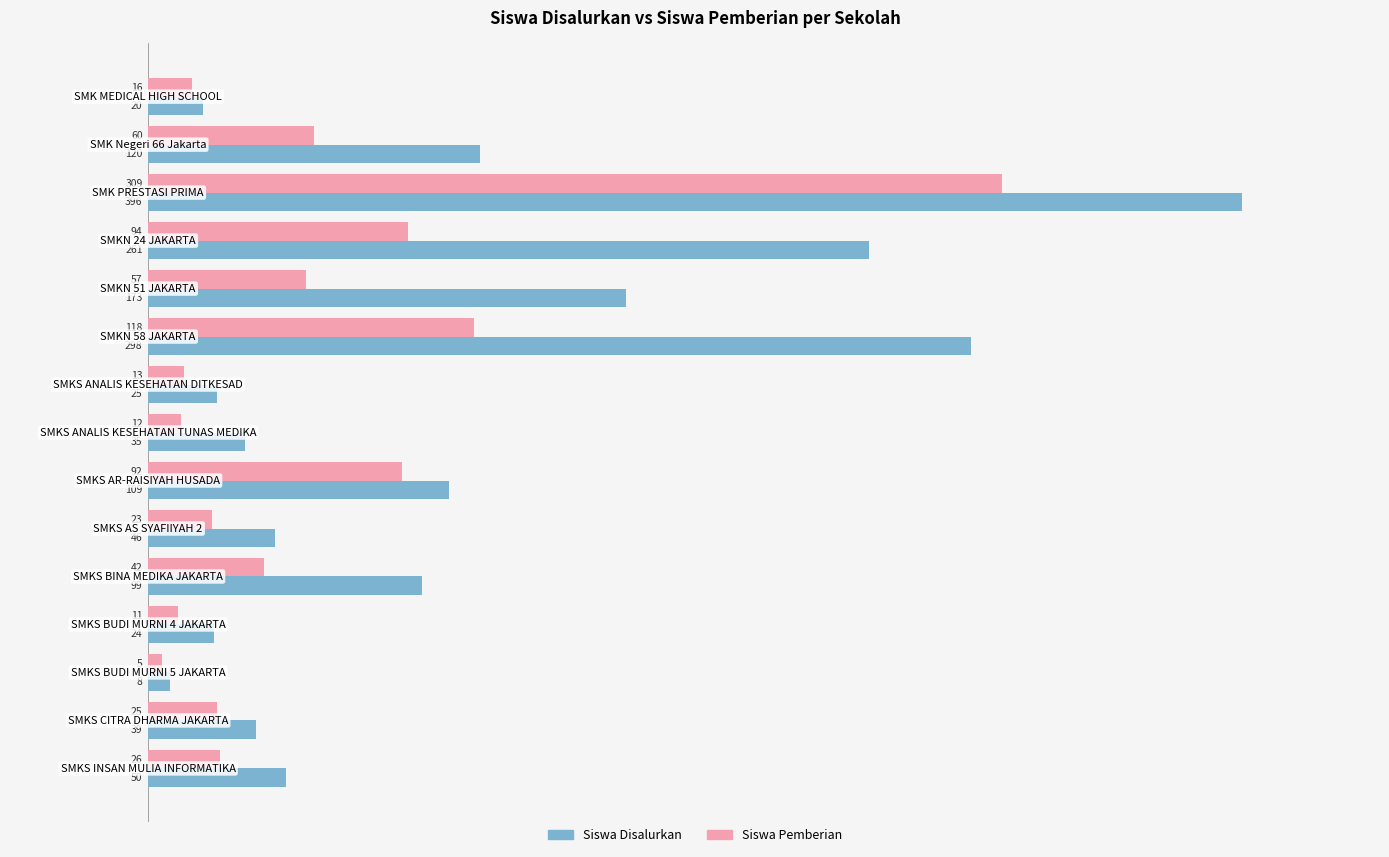

What are all the series names shown in the legend?

Siswa Disalurkan, Siswa Pemberian